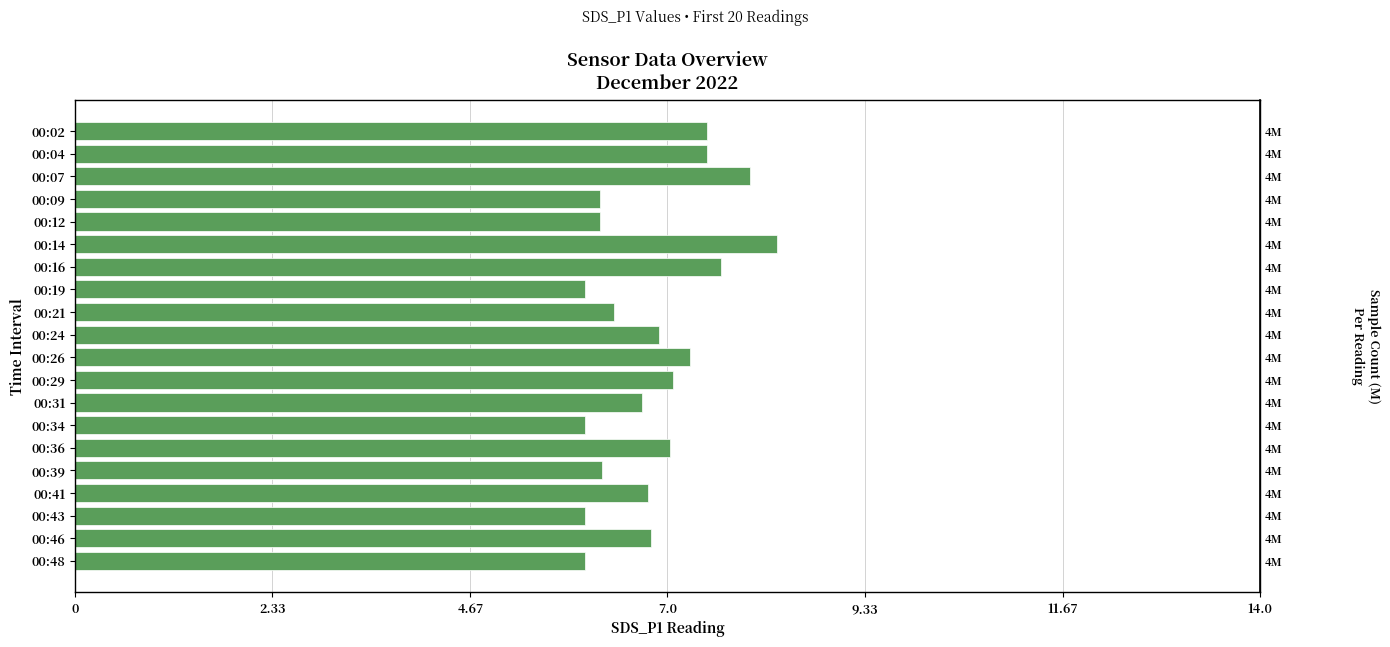

What value does the data have at 00:09?

6.2